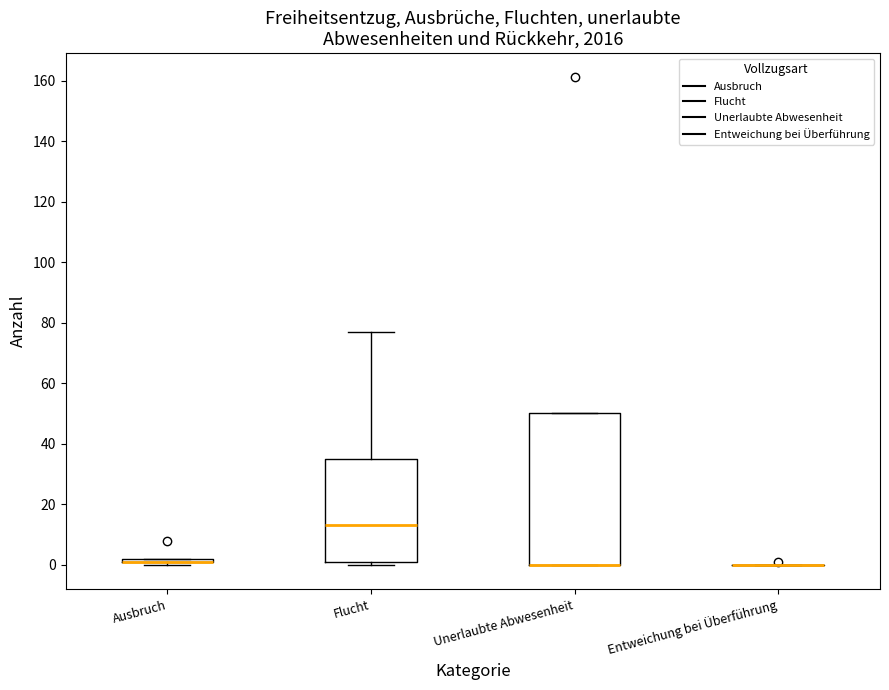

Reading left to right, read every box against the y-axis: the position of its median line, the range the box covers, and the ends of its whiskers. The values are not printed on the chart, so give them approximately, as read against the axis.

Ausbruch: box collapsed to a line at 2, whiskers 0 to 2
Flucht: median 14, box 2 to 36, whiskers 0 to 78
Unerlaubte Abwesenheit: median 0 (drawn on the box's lower edge), box 0 to 50, whiskers 0 to 50
Entweichung bei Überführung: box collapsed to a line at 0, whiskers 0 to 0